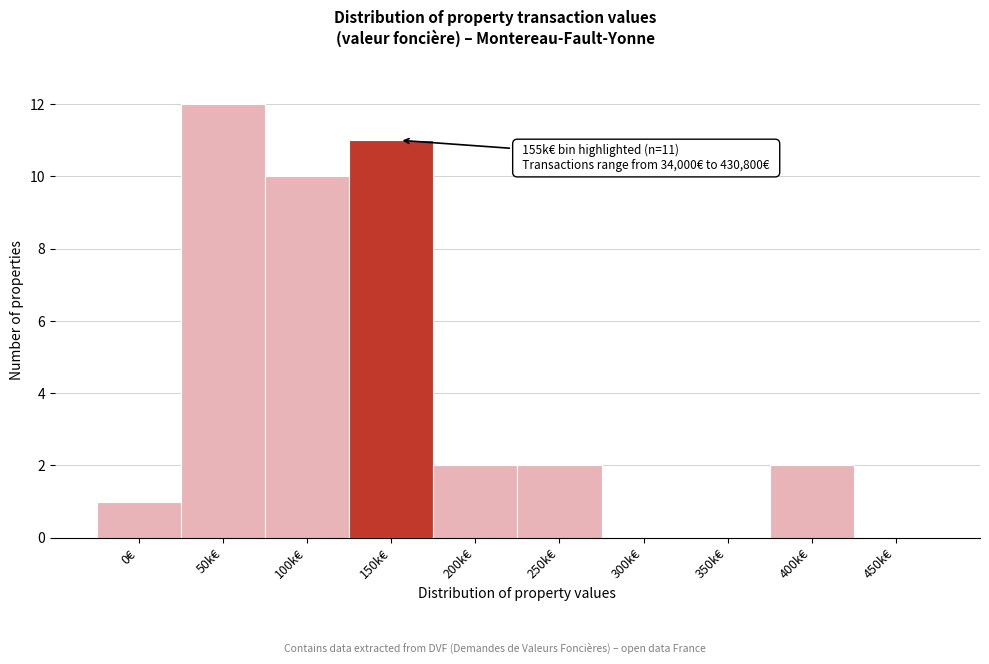

Reading right to left, extract all data points from this chart.

450k€=0	400k€=2	350k€=0	300k€=0	250k€=2	200k€=2	150k€=11	100k€=10	50k€=12	0€=1